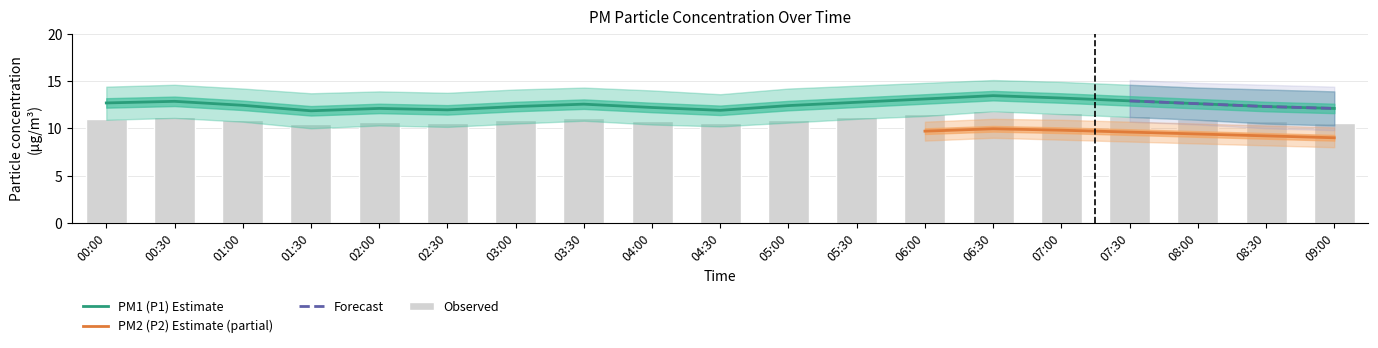

What is the approximate value of P1_upper at 02:30?

13.8